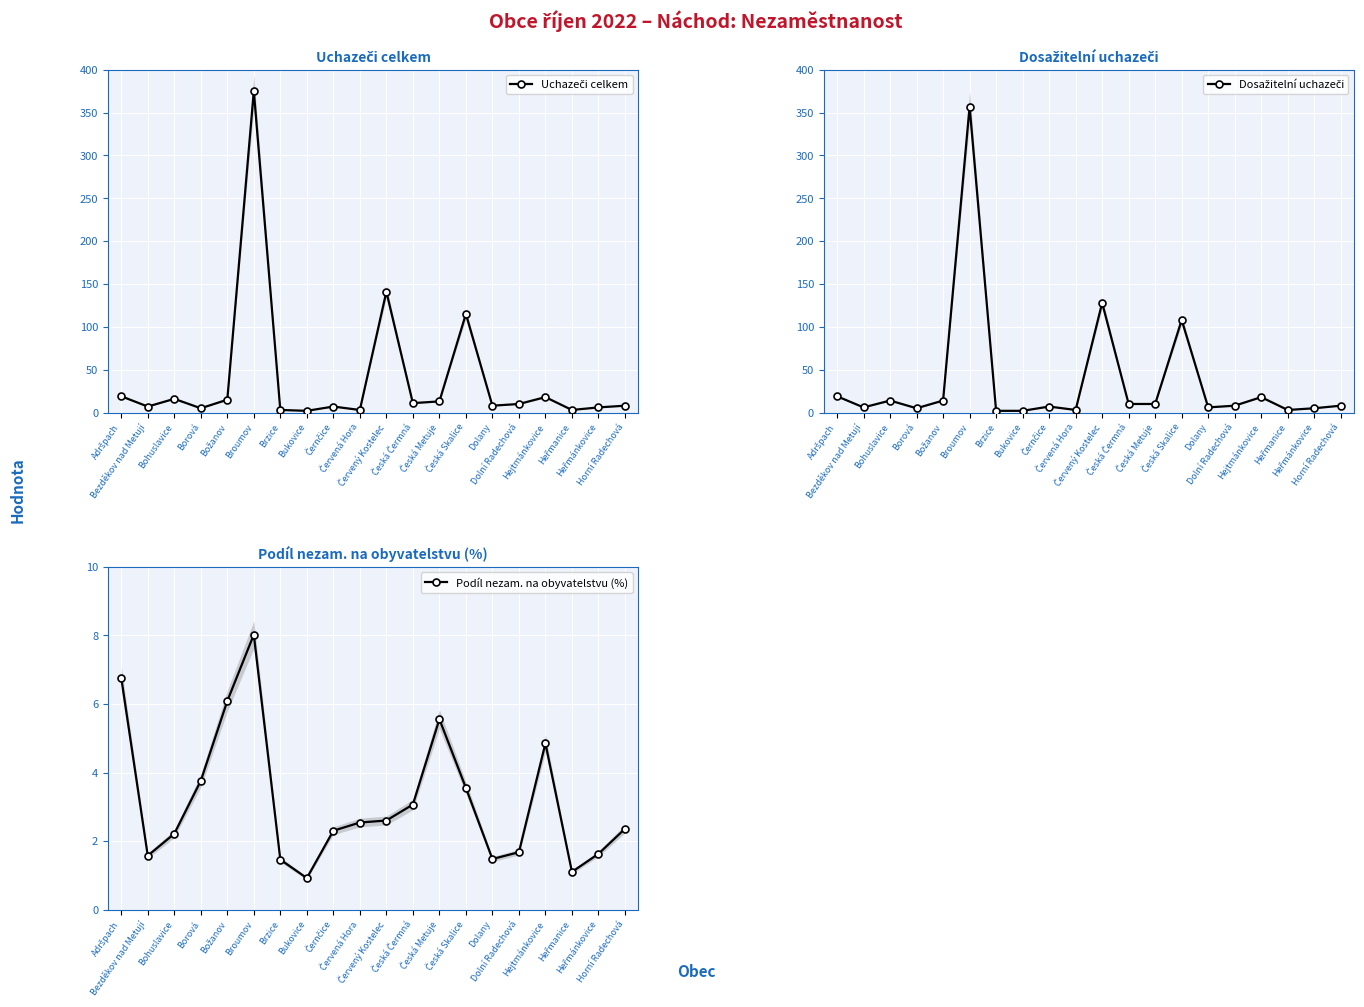

True or false: Uchazeči celkem has more than 0 points higher than both neighbors.

True